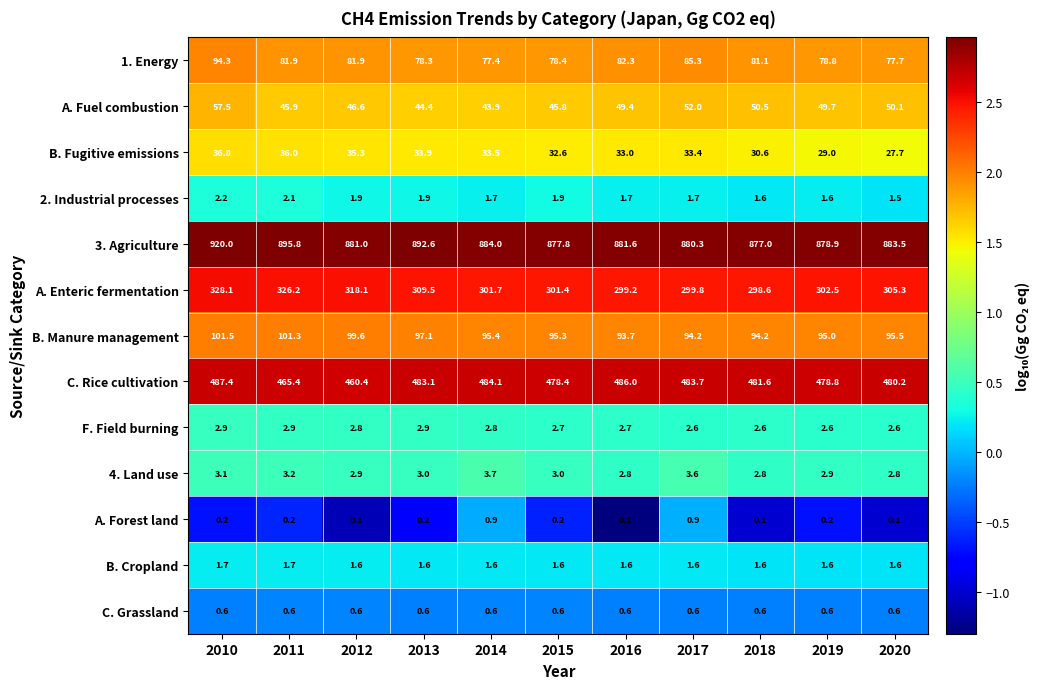

What is the average value of the C. Grassland series?

0.6